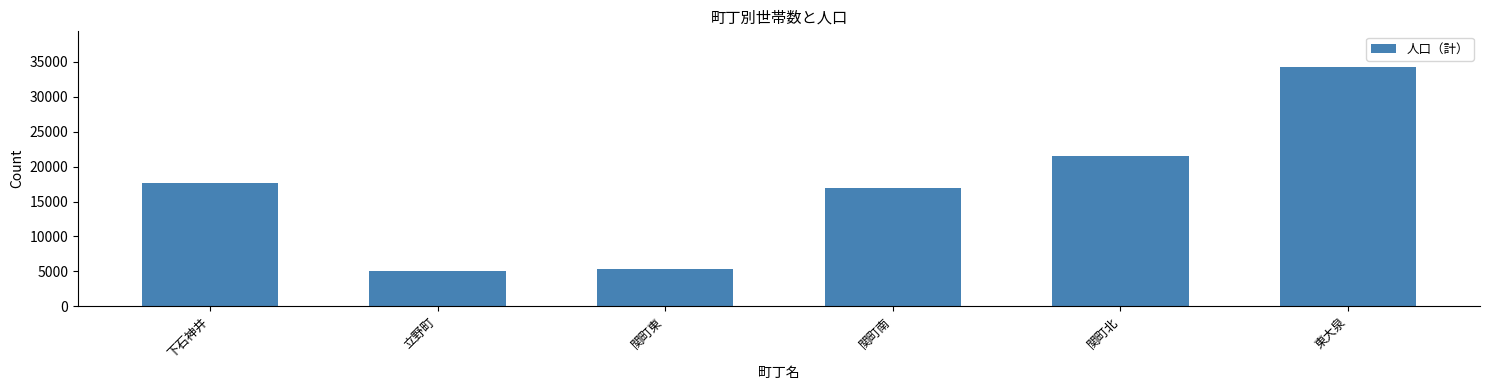

At which label is the value closest to 19622?

関町北